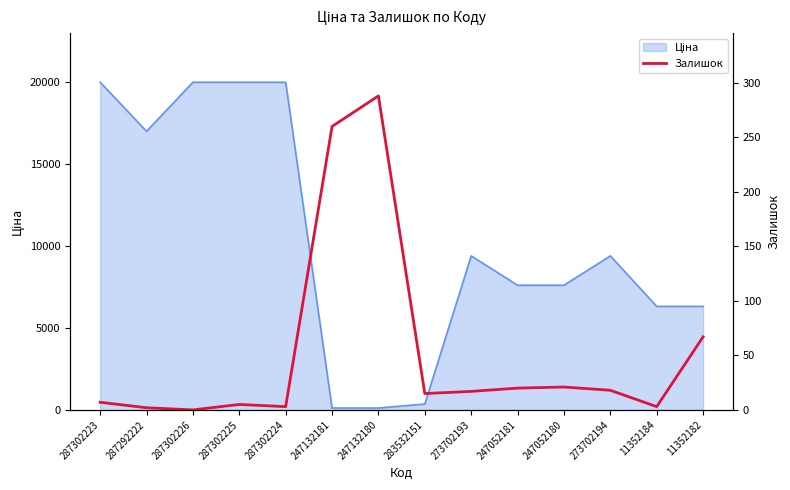

The value at 287292222 is 3. True or false?

False